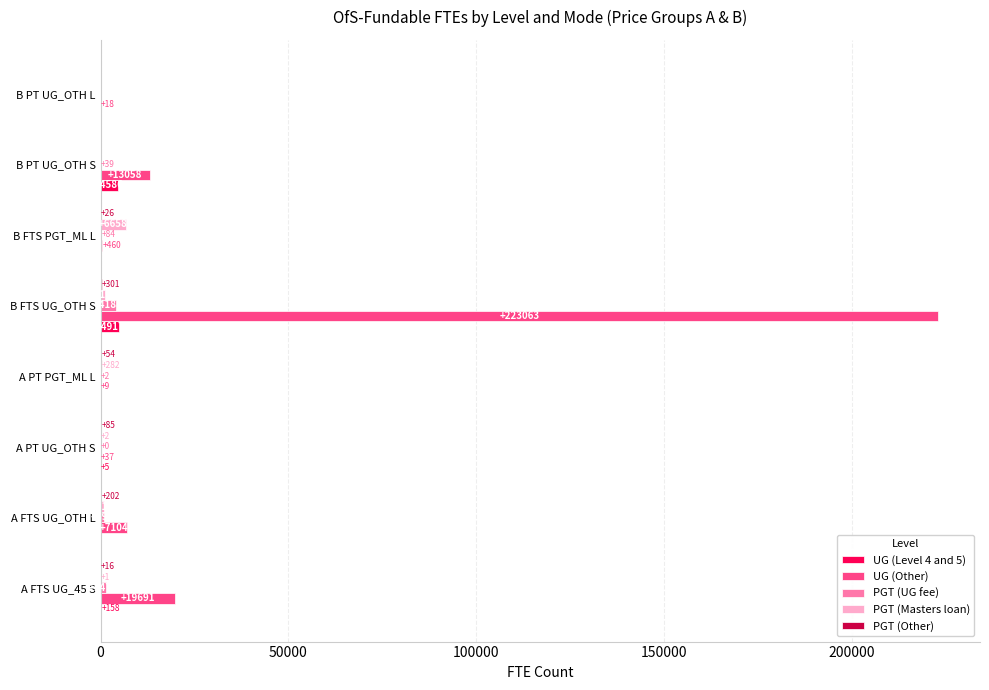

Which series changed the most between A FTS UG_45 S and A PT PGT_ML L?

UG (Other)